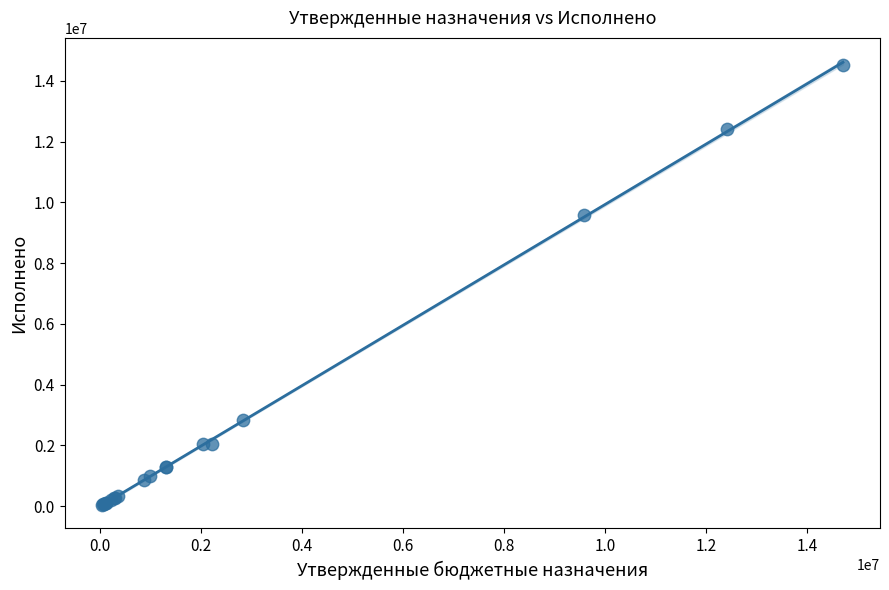

What Y value in the scatter plot is closest to 7276498?

9578978.9